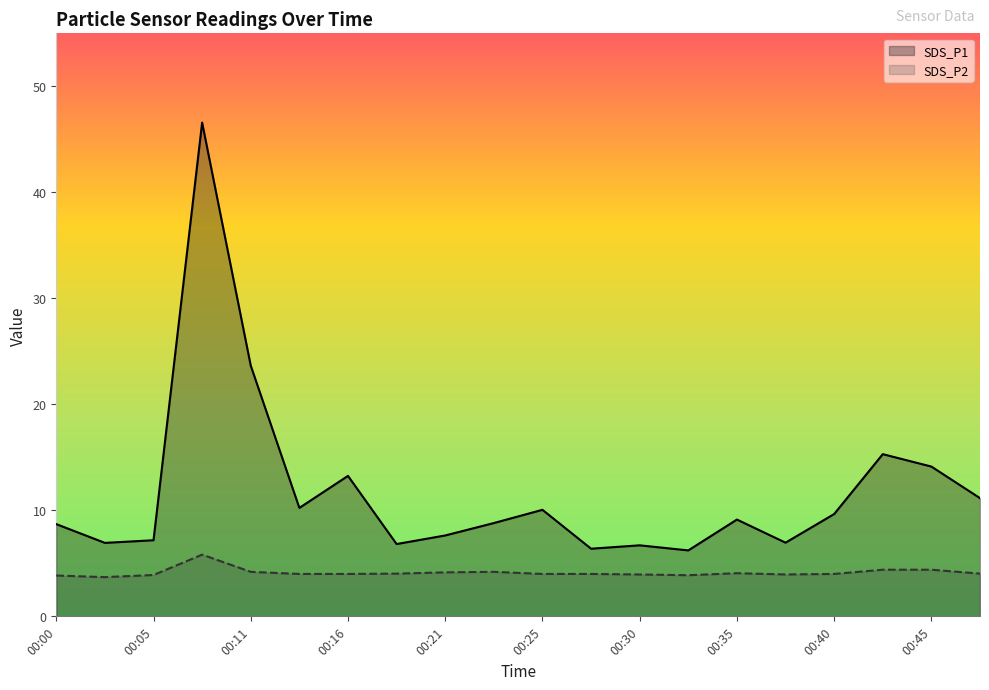

How many lines are shown in the chart?

2